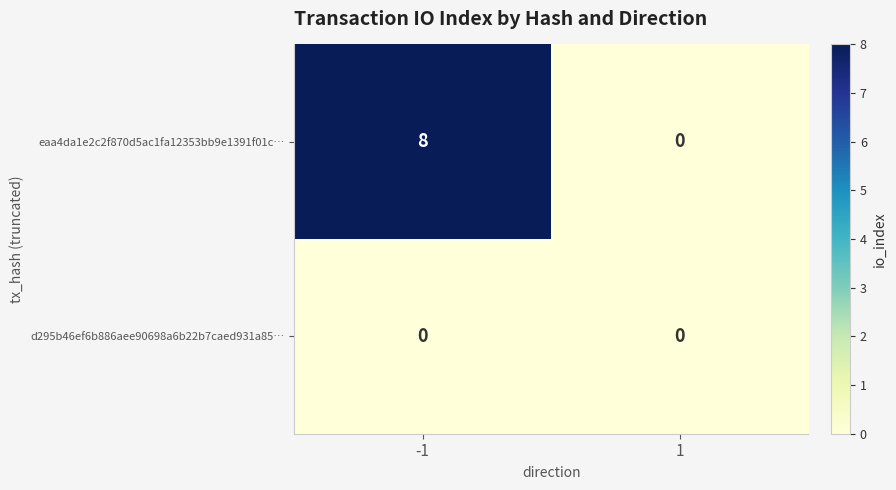

Reading left to right, what are all the values shown in this chart?

eaa4da1e2c2f870d5ac1fa12353bb9e1391f01c…: -1=8	1=0
d295b46ef6b886aee90698a6b22b7caed931a85…: -1=0	1=0